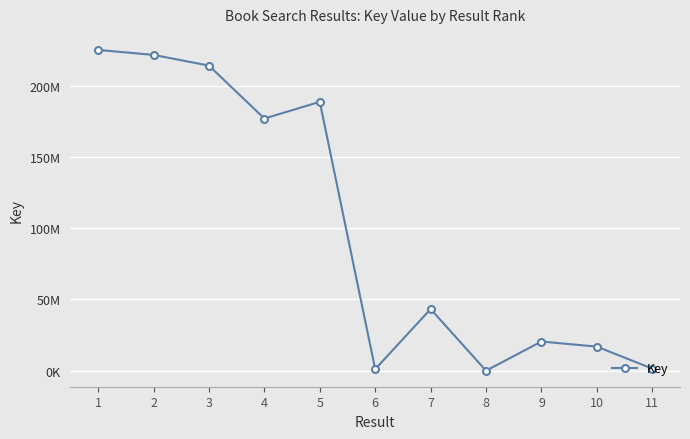

Rank the categories by value from lowest to highest.

8, 6, 11, 10, 9, 7, 4, 5, 3, 2, 1